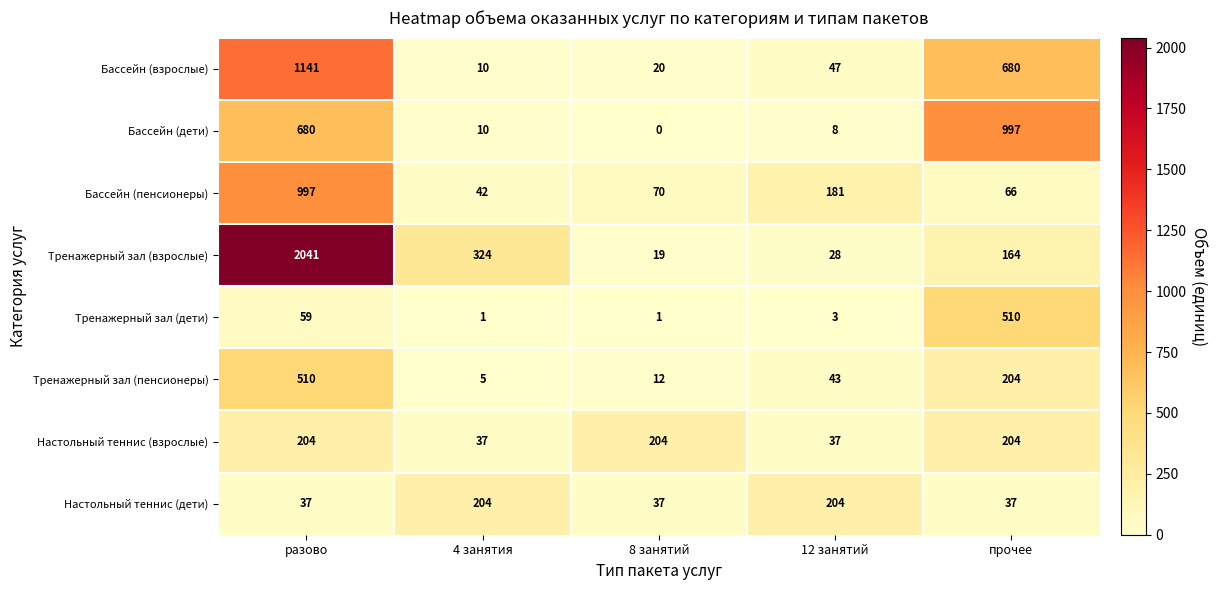

What is the total value across all series at прочее?

2862